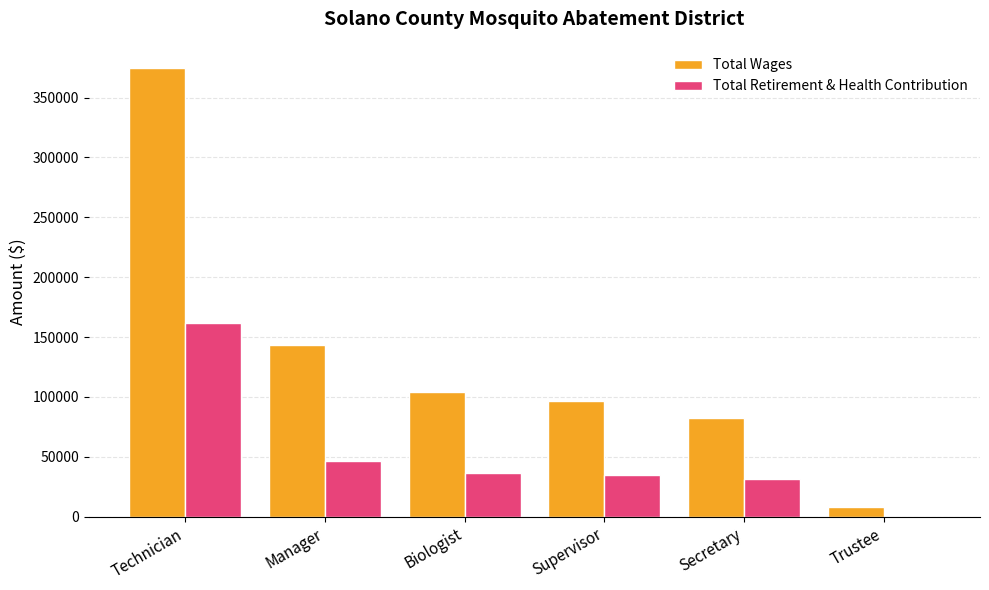

The value of Total Wages at Biologist is 157115. True or false?

False